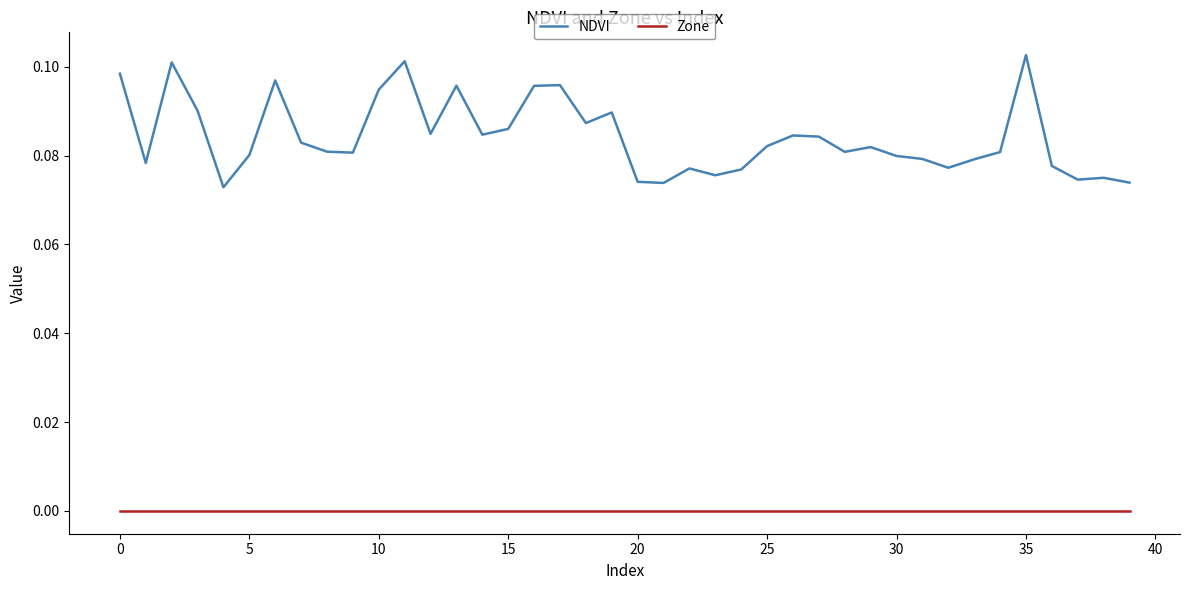

Rank the series by their average value, from lowest to highest.

Zone, NDVI